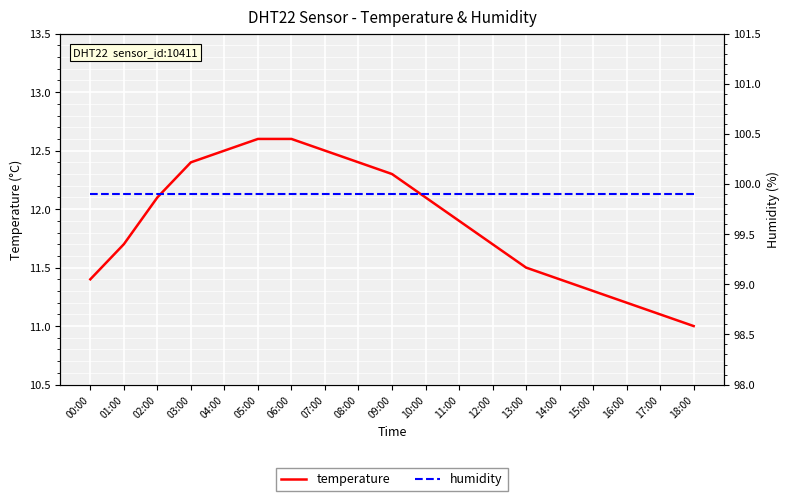

What is the difference between the highest and lowest values at 05:00?

87.3